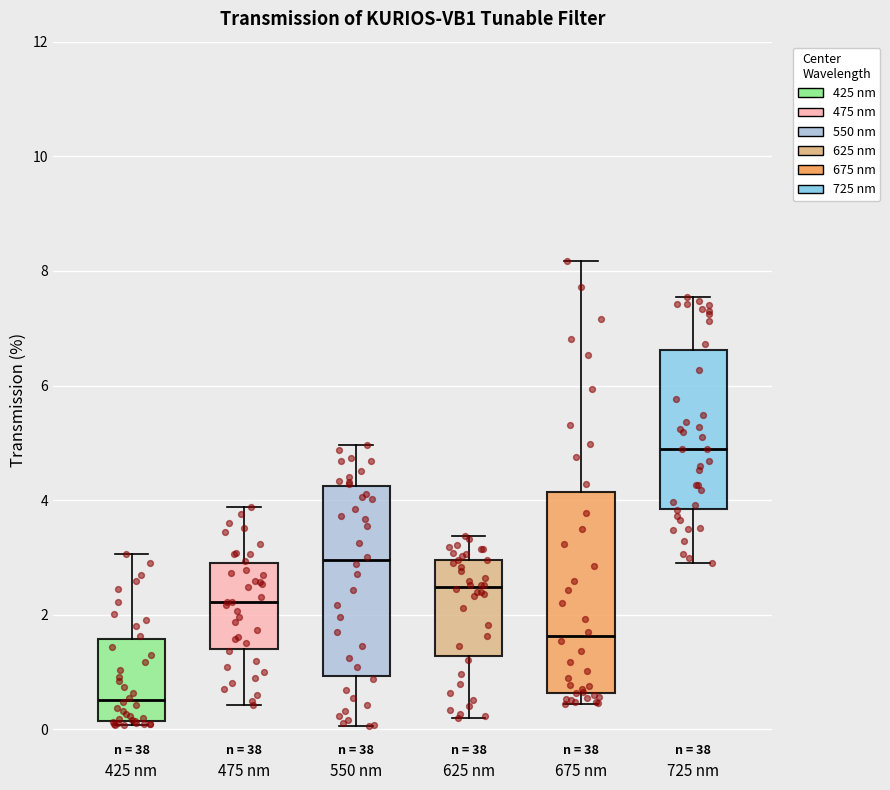

Reading left to right, read every box against the y-axis: the position of its median line, the range the box covers, and the ends of its whiskers. The values are not printed on the chart, so give them approximately, as read against the axis.

425 nm: median 0.6, box 0.2 to 1.6, whiskers 0.0 to 3.0
475 nm: median 2.2, box 1.4 to 3.0, whiskers 0.4 to 3.8
550 nm: median 3.0, box 1.0 to 4.2, whiskers 0.0 to 5.0
625 nm: median 2.4, box 1.2 to 3.0, whiskers 0.2 to 3.4
675 nm: median 1.6, box 0.6 to 4.2, whiskers 0.4 to 8.2
725 nm: median 4.8, box 3.8 to 6.6, whiskers 3.0 to 7.6